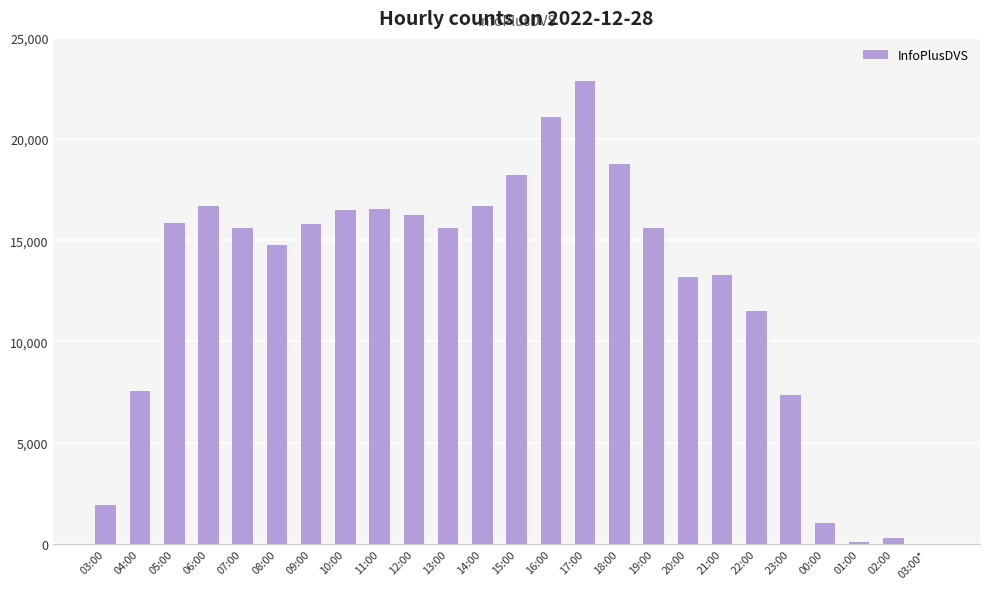

At which label does the data first exceed 15611?

05:00